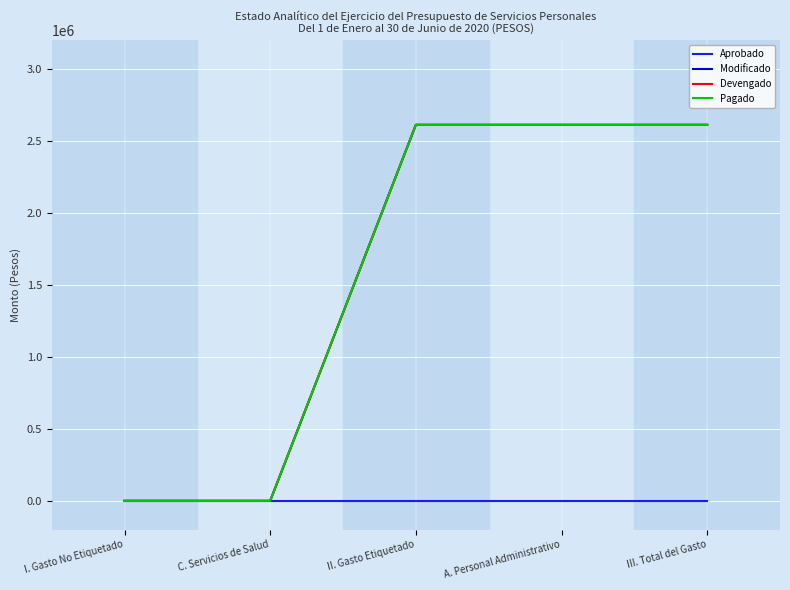

True or false: Pagado has more than 0 interior local peaks.

False